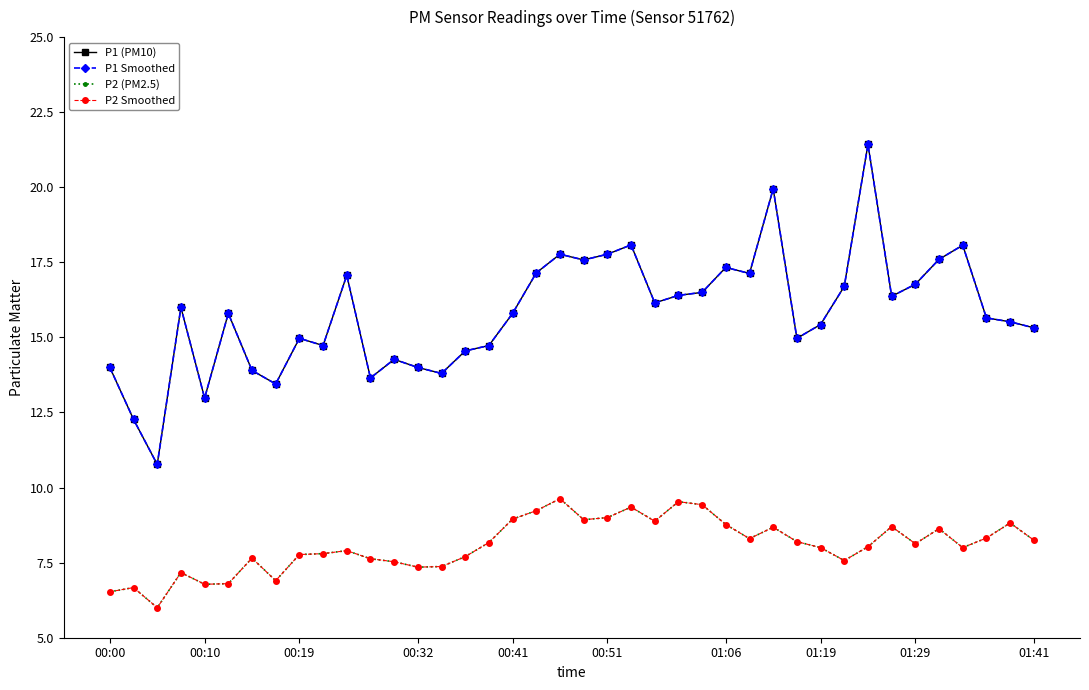

Does the chart have visible grid lines?

No